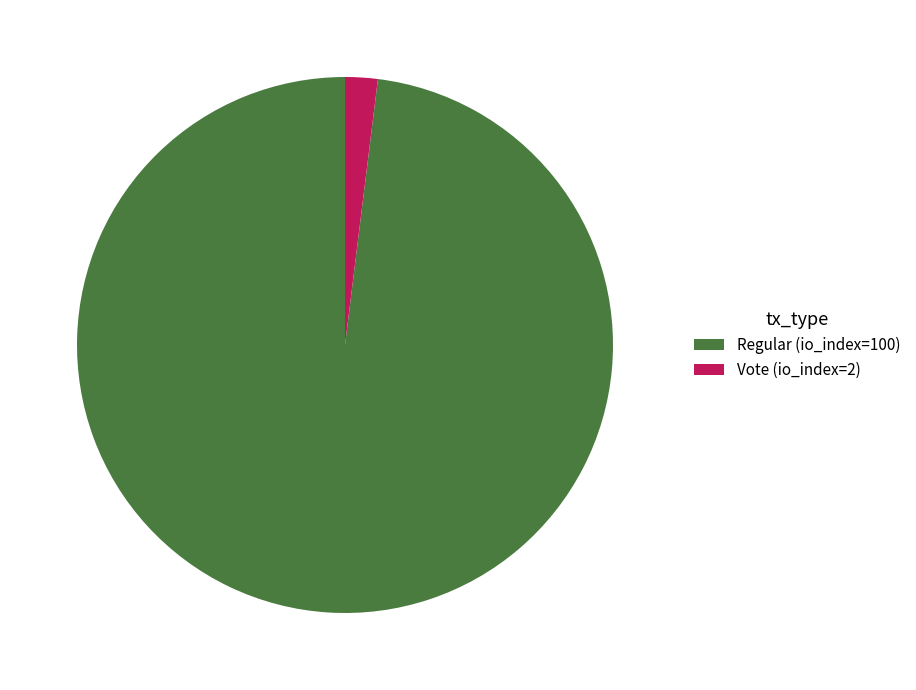

Between Regular (io_index=100) and Vote (io_index=2), which is larger?

Regular (io_index=100)